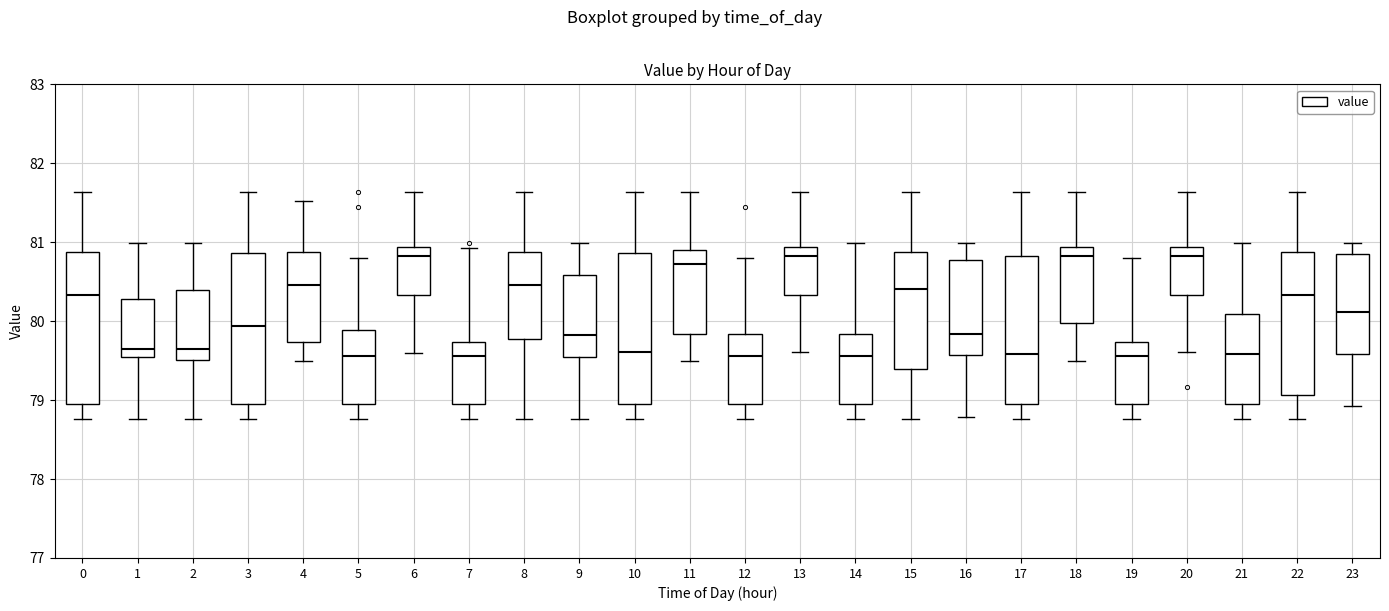

Reading left to right, read every box against the y-axis: the position of its median line, the range the box covers, and the ends of its whiskers. The values are not printed on the chart, so give them approximately, as read against the axis.

0: median 80.3, box 78.9 to 80.9, whiskers 78.8 to 81.6
1: median 79.7, box 79.5 to 80.3, whiskers 78.8 to 81.0
2: median 79.7, box 79.5 to 80.4, whiskers 78.8 to 81.0
3: median 79.9, box 78.9 to 80.9, whiskers 78.8 to 81.6
4: median 80.5, box 79.7 to 80.9, whiskers 79.5 to 81.5
5: median 79.6, box 78.9 to 79.9, whiskers 78.8 to 80.8
6: median 80.8, box 80.3 to 80.9, whiskers 79.6 to 81.6
7: median 79.6, box 78.9 to 79.7, whiskers 78.8 to 80.9
8: median 80.5, box 79.8 to 80.9, whiskers 78.8 to 81.6
9: median 79.8, box 79.5 to 80.6, whiskers 78.8 to 81.0
10: median 79.6, box 78.9 to 80.9, whiskers 78.8 to 81.6
11: median 80.7, box 79.8 to 80.9, whiskers 79.5 to 81.6
12: median 79.6, box 78.9 to 79.8, whiskers 78.8 to 80.8
13: median 80.8, box 80.3 to 80.9, whiskers 79.6 to 81.6
14: median 79.6, box 78.9 to 79.8, whiskers 78.8 to 81.0
15: median 80.4, box 79.4 to 80.9, whiskers 78.8 to 81.6
16: median 79.8, box 79.6 to 80.8, whiskers 78.8 to 81.0
17: median 79.6, box 78.9 to 80.8, whiskers 78.8 to 81.6
18: median 80.8, box 80.0 to 80.9, whiskers 79.5 to 81.6
19: median 79.6, box 78.9 to 79.7, whiskers 78.8 to 80.8
20: median 80.8, box 80.3 to 80.9, whiskers 79.6 to 81.6
21: median 79.6, box 78.9 to 80.1, whiskers 78.8 to 81.0
22: median 80.3, box 79.1 to 80.9, whiskers 78.8 to 81.6
23: median 80.1, box 79.6 to 80.8, whiskers 78.9 to 81.0